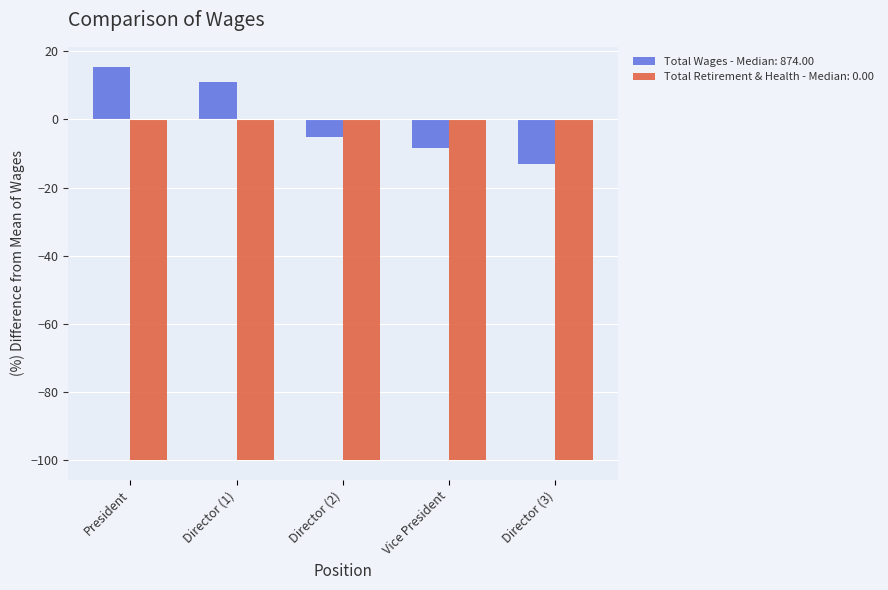

Reading right to left, what are all the values shown in this chart?

Total Wages - Median: 874.00: -13.0	-8.4	-5.0	10.9	15.5
Total Retirement & Health - Median: 0.00: -100.0	-100.0	-100.0	-100.0	-100.0